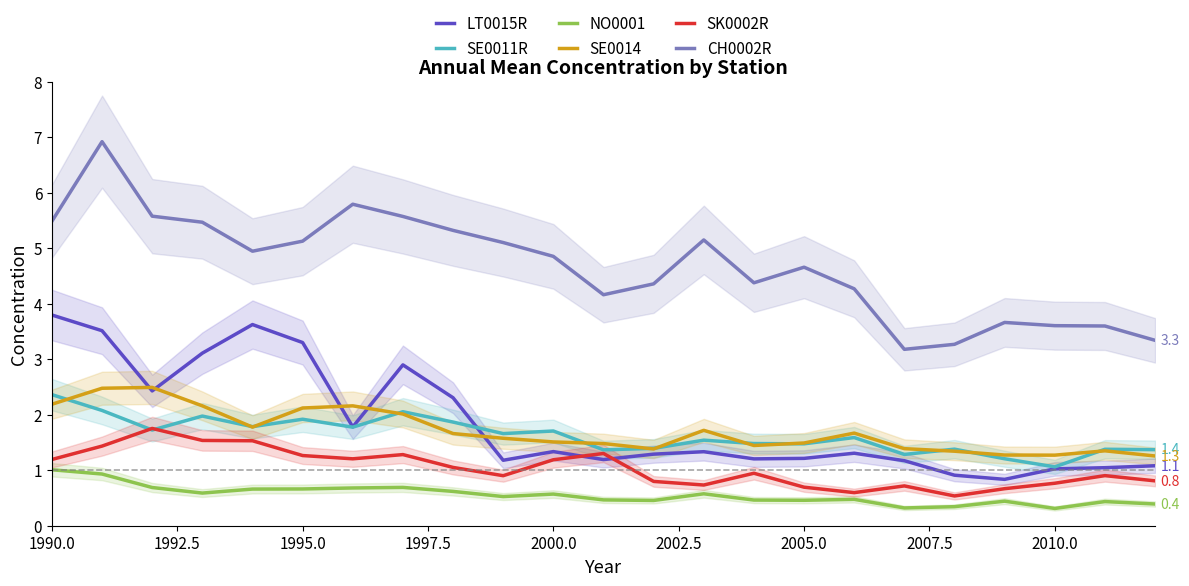

What is the value of the NO0001 point at the 4th from the left?

0.6